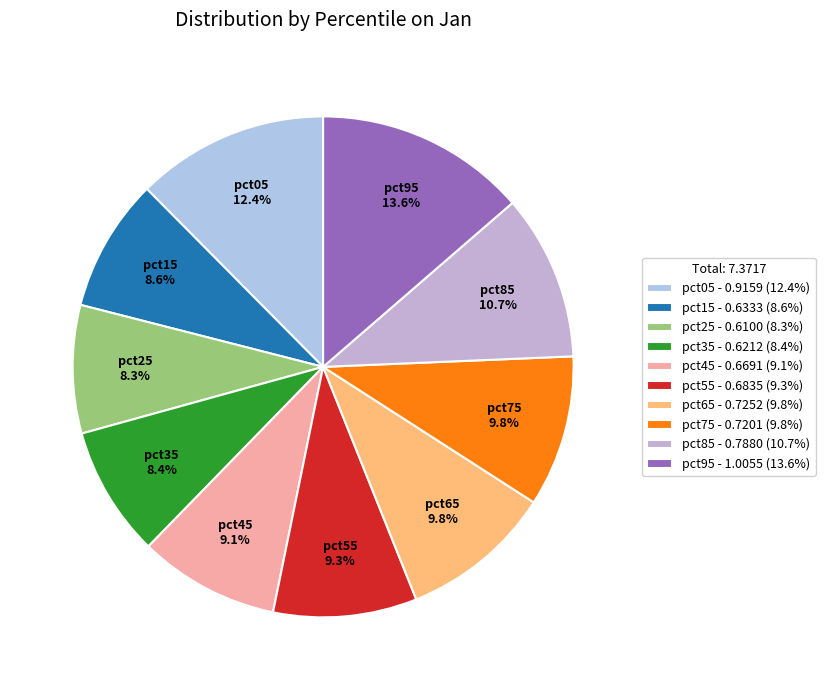

What percentage is the pct25 slice, to the nearest percent?

8%